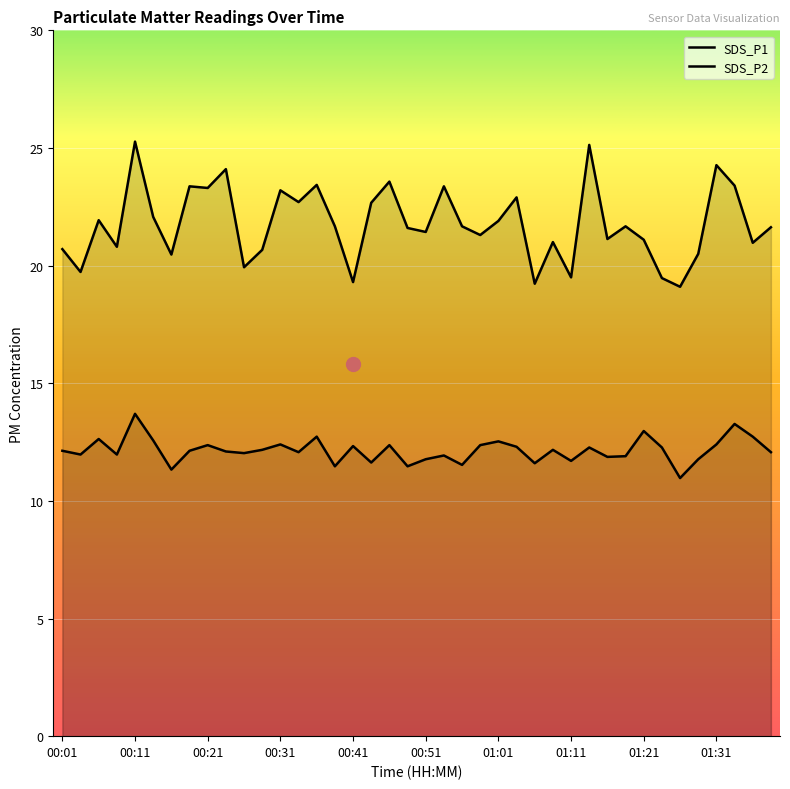

Reading left to right, extract all data points from this chart.

SDS_P1: 00:01=20.7	00:04=19.7	00:06=21.9	00:08=20.8	00:11=25.3	00:13=22.1	00:16=20.5	00:18=23.4	00:21=23.3	00:23=24.1	00:26=19.9	00:28=20.7	00:31=23.2	00:33=22.7	00:36=23.4	00:38=21.7	00:41=19.3	00:43=22.7	00:46=23.6	00:48=21.6	00:51=21.4	00:53=23.4	00:56=21.7	00:58=21.3	01:01=21.9	01:03=22.9	01:06=19.2	01:08=21.0	01:11=19.5	01:13=25.1	01:16=21.1	01:18=21.7	01:21=21.1	01:23=19.5	01:26=19.1	01:28=20.5	01:31=24.3	01:33=23.4	01:36=21.0	01:38=21.6
SDS_P2: 00:01=12.1	00:04=12.0	00:06=12.6	00:08=12.0	00:11=13.7	00:13=12.6	00:16=11.3	00:18=12.1	00:21=12.4	00:23=12.1	00:26=12.0	00:28=12.2	00:31=12.4	00:33=12.1	00:36=12.7	00:38=11.5	00:41=12.3	00:43=11.6	00:46=12.4	00:48=11.5	00:51=11.8	00:53=11.9	00:56=11.5	00:58=12.4	01:01=12.5	01:03=12.3	01:06=11.6	01:08=12.2	01:11=11.7	01:13=12.3	01:16=11.9	01:18=11.9	01:21=13.0	01:23=12.3	01:26=11.0	01:28=11.8	01:31=12.4	01:33=13.3	01:36=12.7	01:38=12.1